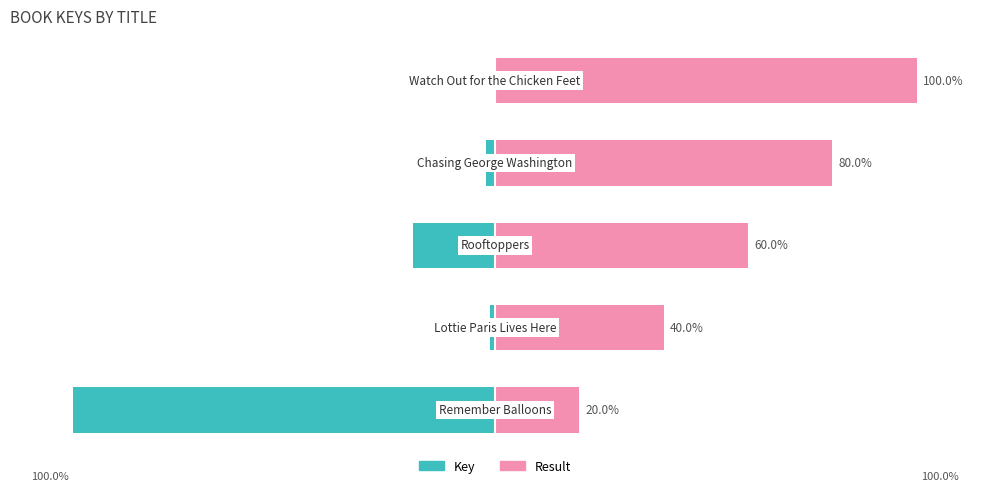

Is it true that Result equals 70.0 at 1?

False